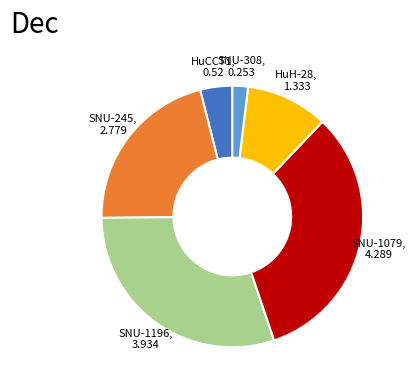

Which has a higher value, SNU-245 or SNU-1196?

SNU-1196